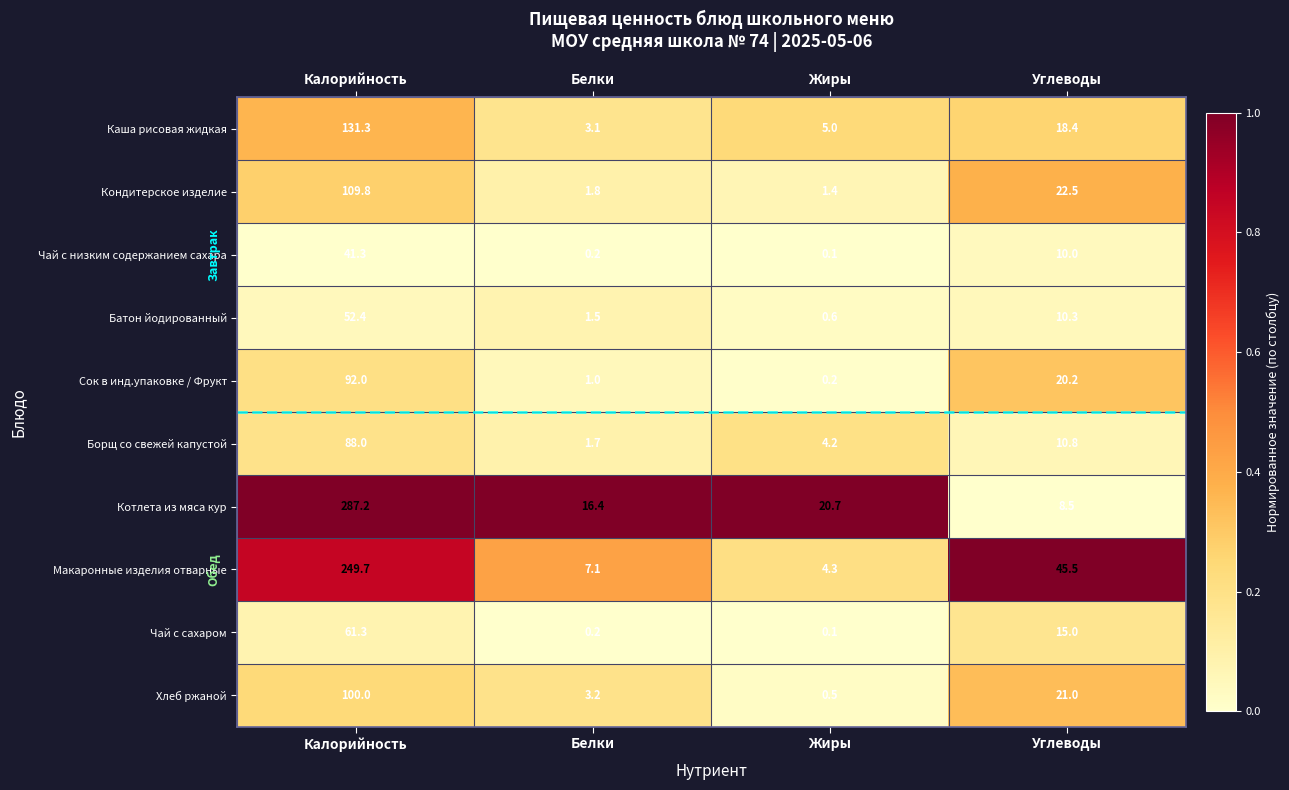

Between Жиры and Углеводы, which series saw the biggest shift?

Макаронные изделия отварные